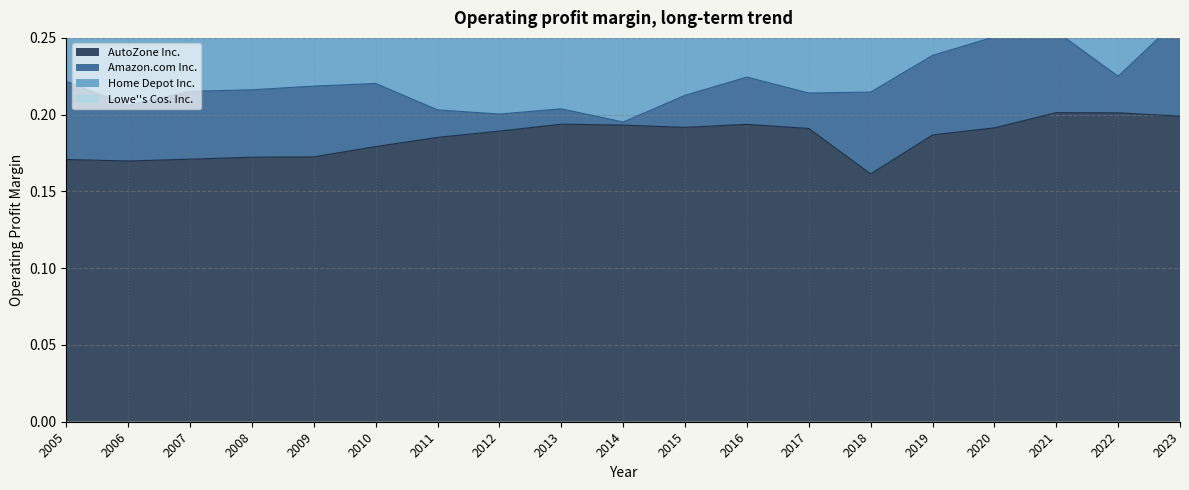

The value of Amazon.com Inc. at 2019 is 0.1. True or false?

True